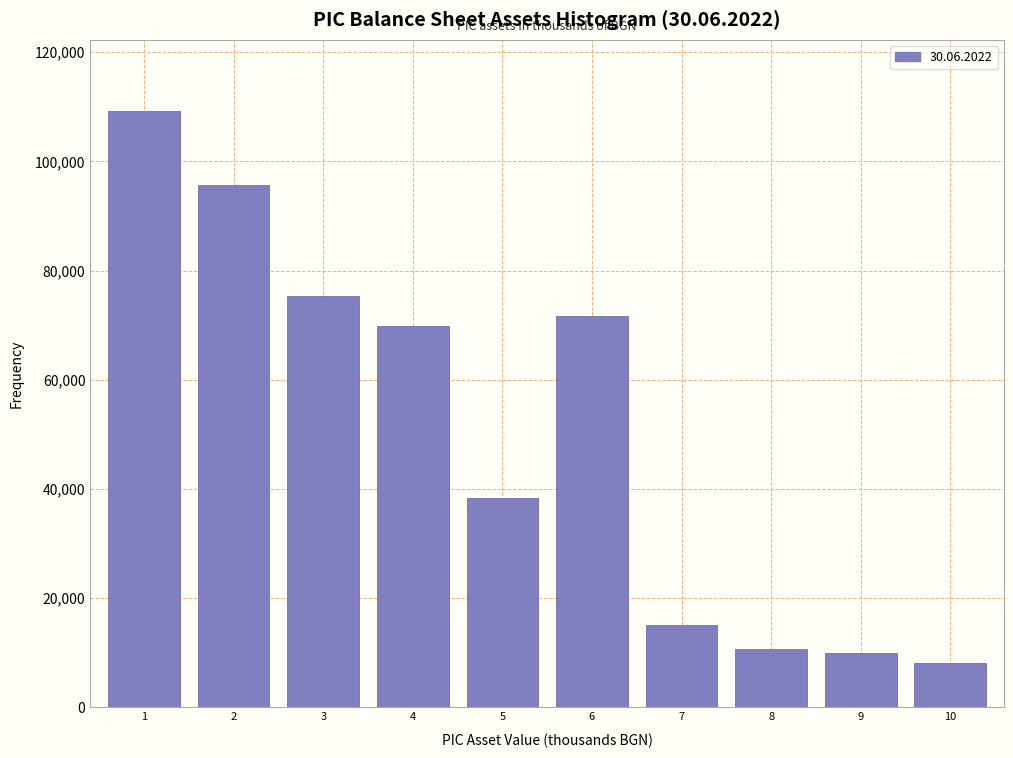

Reading left to right, transcribe all the data shown in this chart.

109171	95631	75327	69955	38323	71712	15066	10634	10013	8101